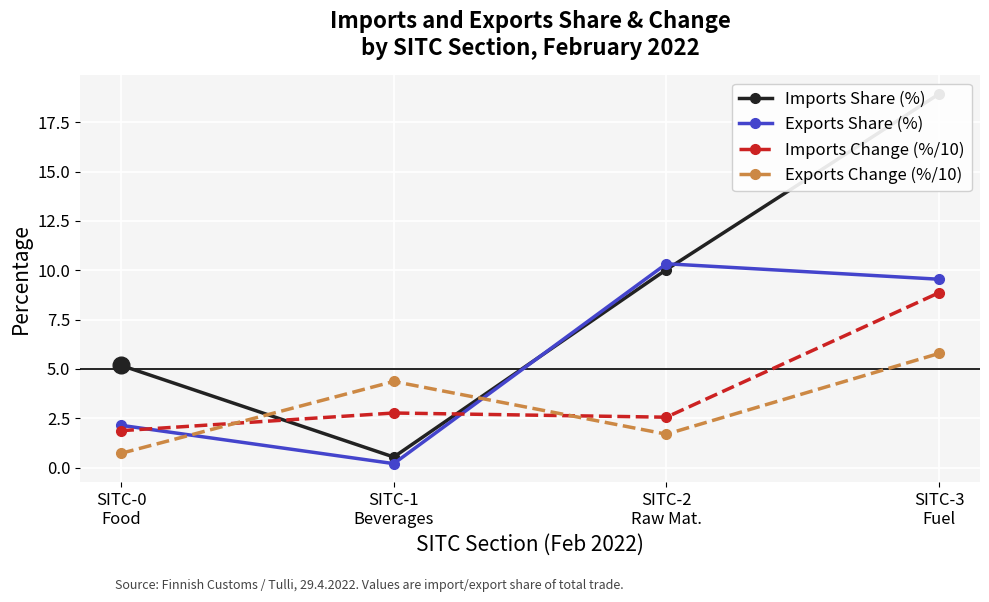

What is the difference between the highest and lowest values at SITC-0
Food?

4.5